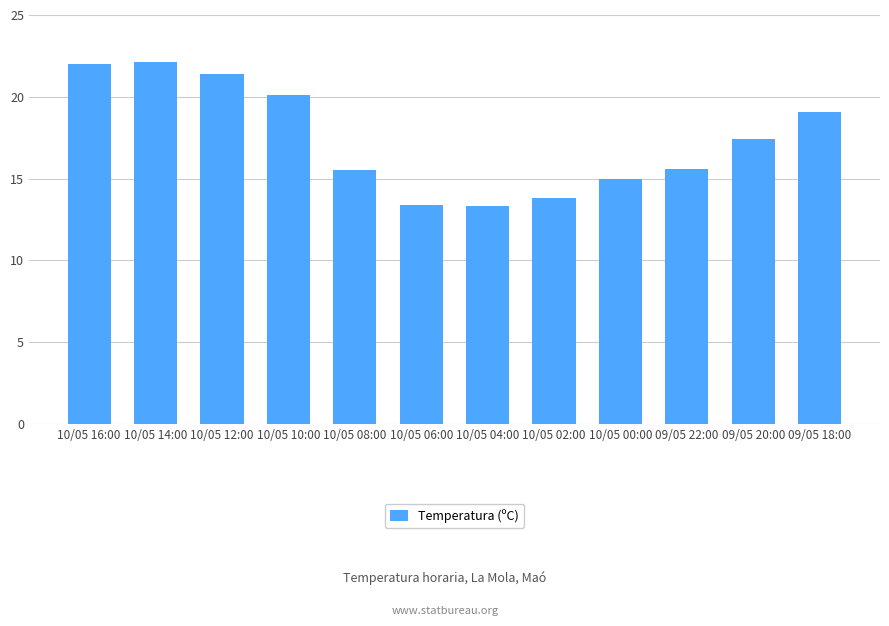

What is the ratio of the value at 10/05 02:00 to the value at 10/05 14:00?

0.6